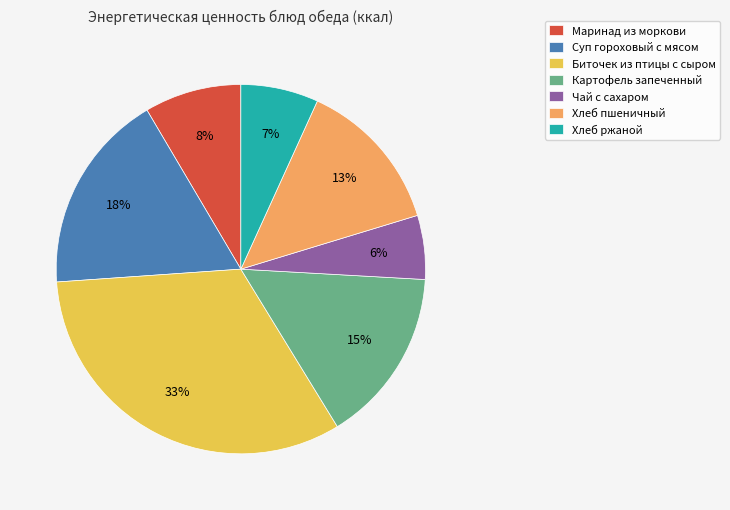

What percentage is the Суп гороховый с мясом slice, to the nearest percent?

18%